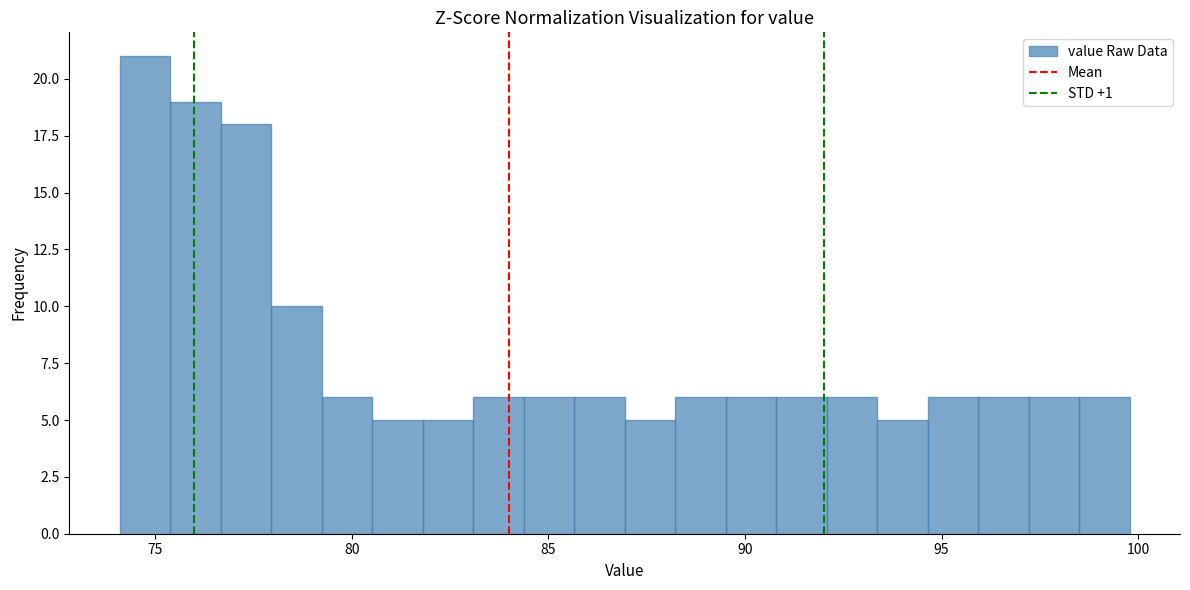

Read against the x-axis, roughly where is the centre of the tallest bar?

74.5